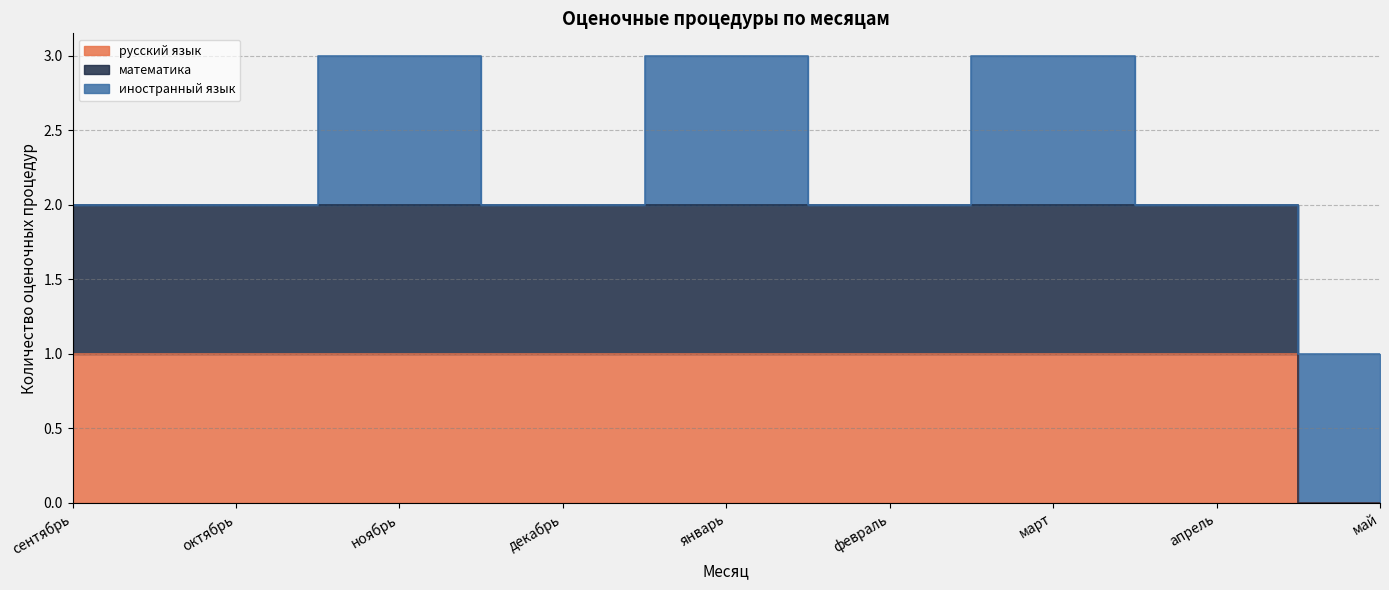

How many values in математика are above zero?

8